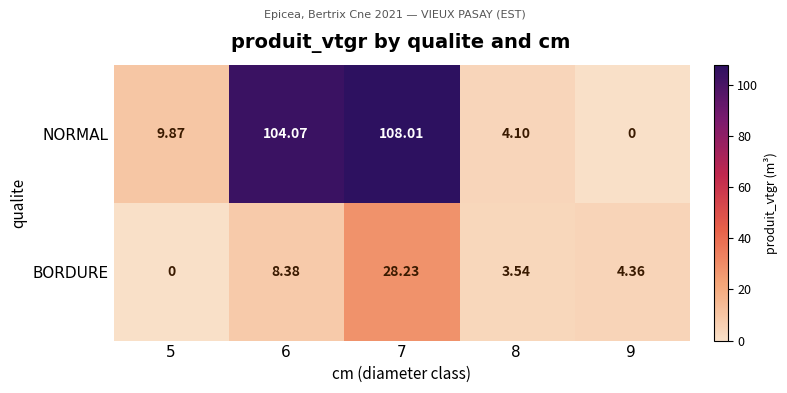

At 7, list the series in order from largest to smallest.

NORMAL, BORDURE